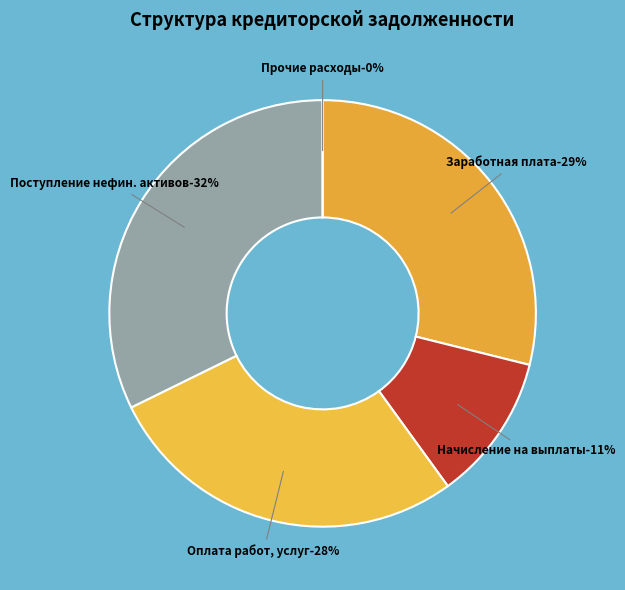

How many slices are in this pie chart?

5